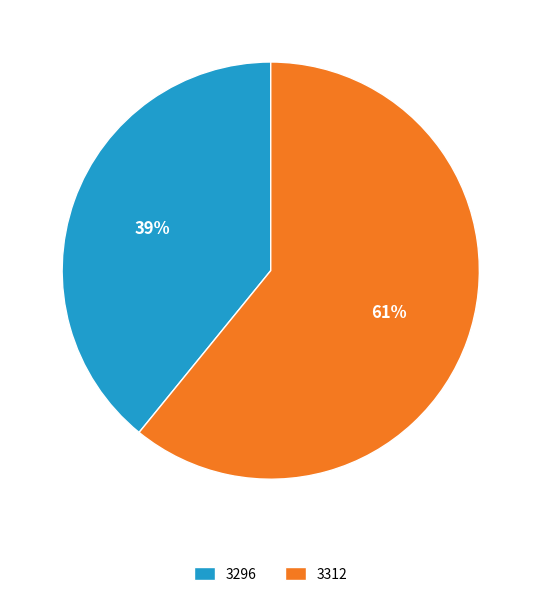

Which has a higher value, 3296 or 3312?

3312